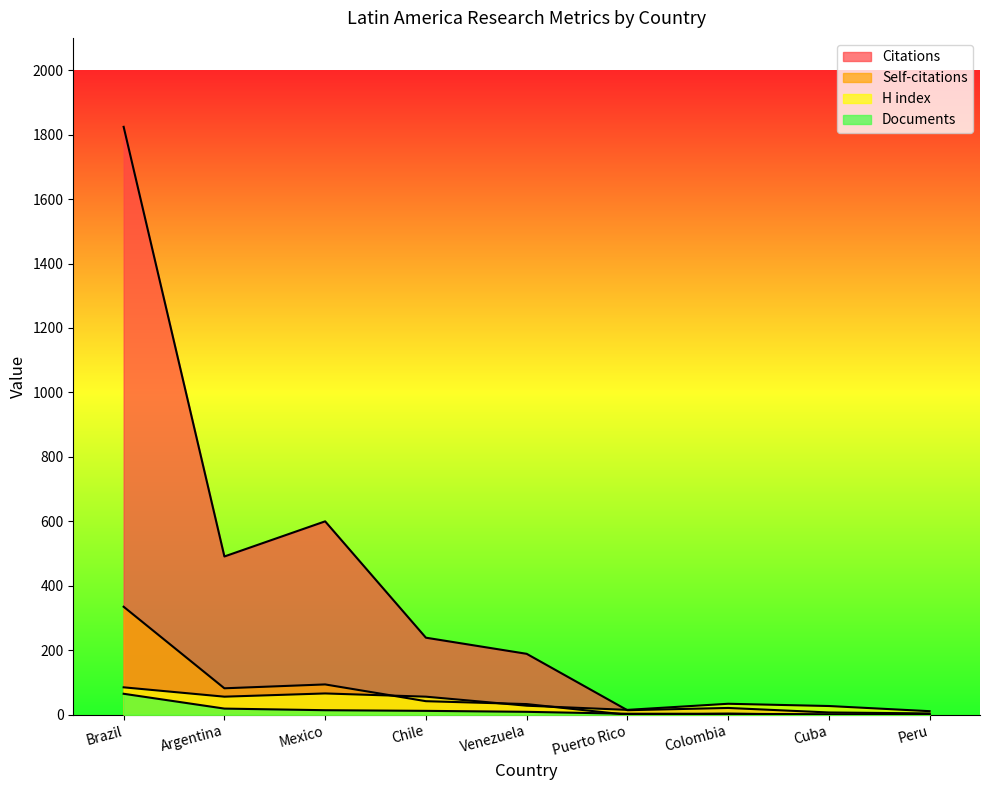

Which has a higher value, Argentina or Puerto Rico?

Argentina